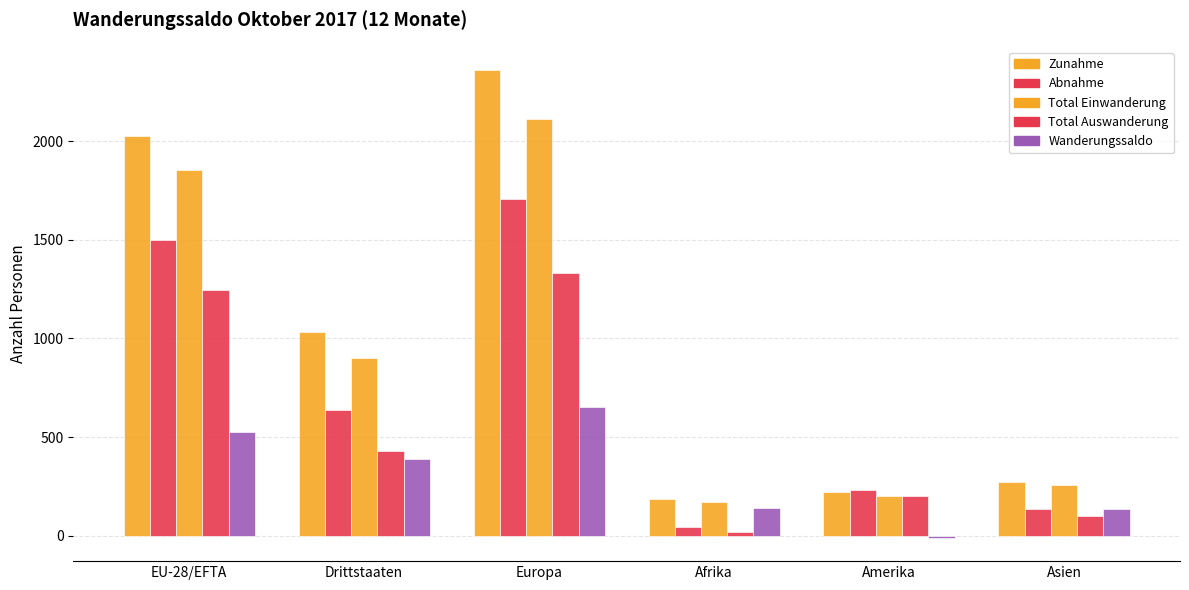

The Abnahme series shows 196 at Asien. True or false?

False